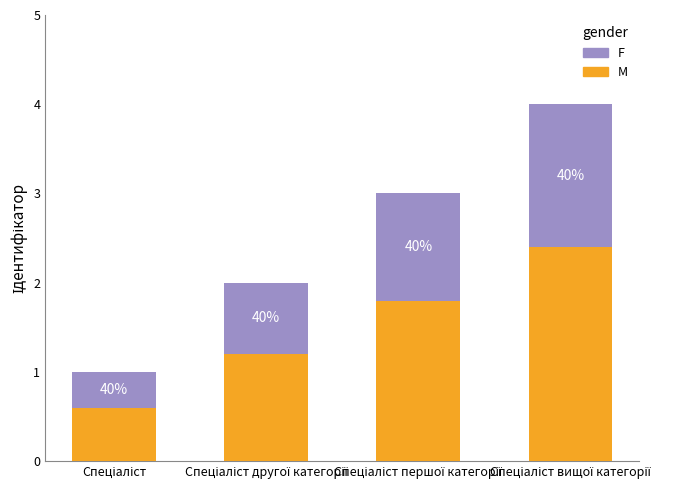

How many bars are there in total?

4